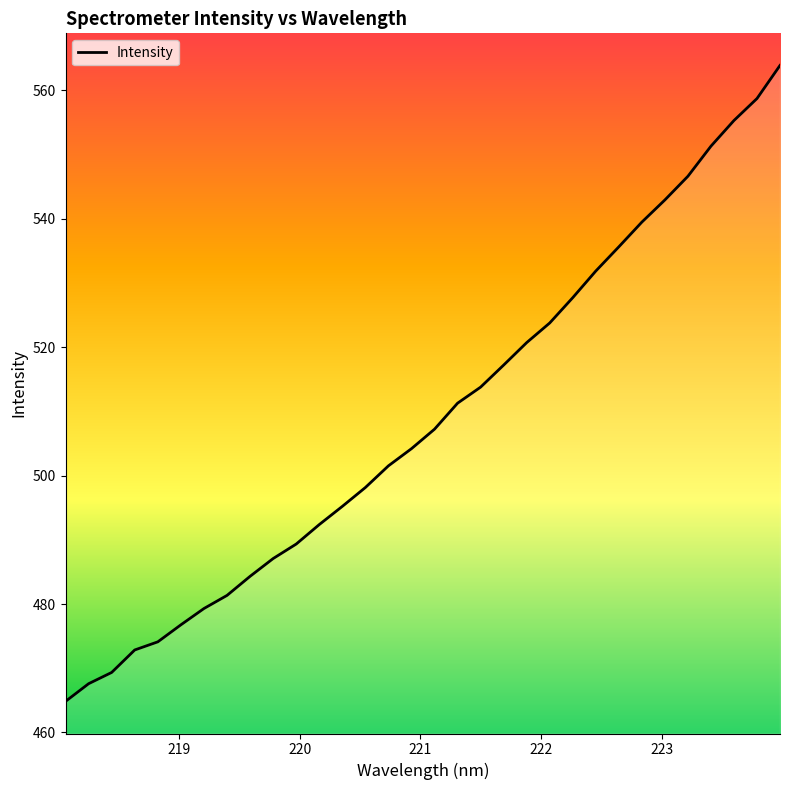

What is the minimum value shown in the chart?

464.8